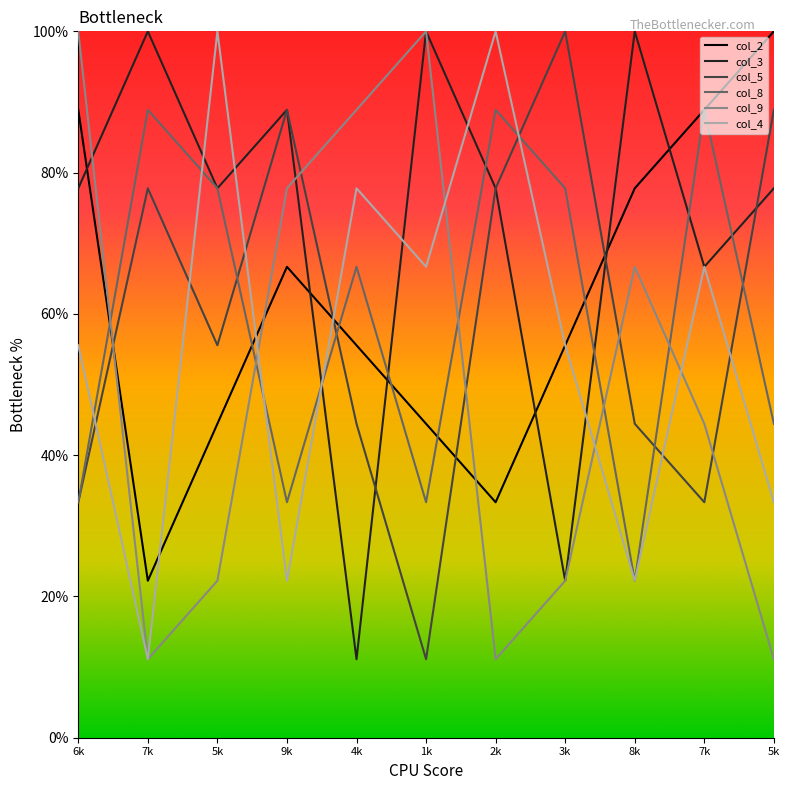

What is the difference between the col_5 values at 2k and 4k?

33.3